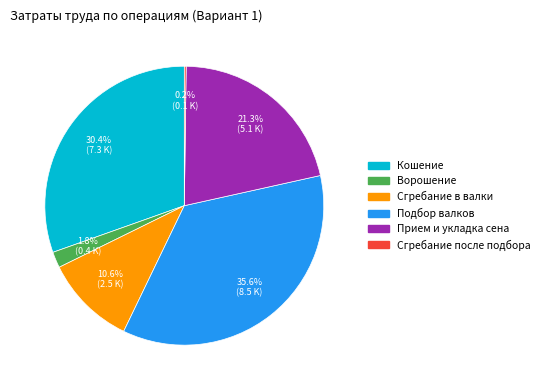

Which slice is the largest?

Подбор валков